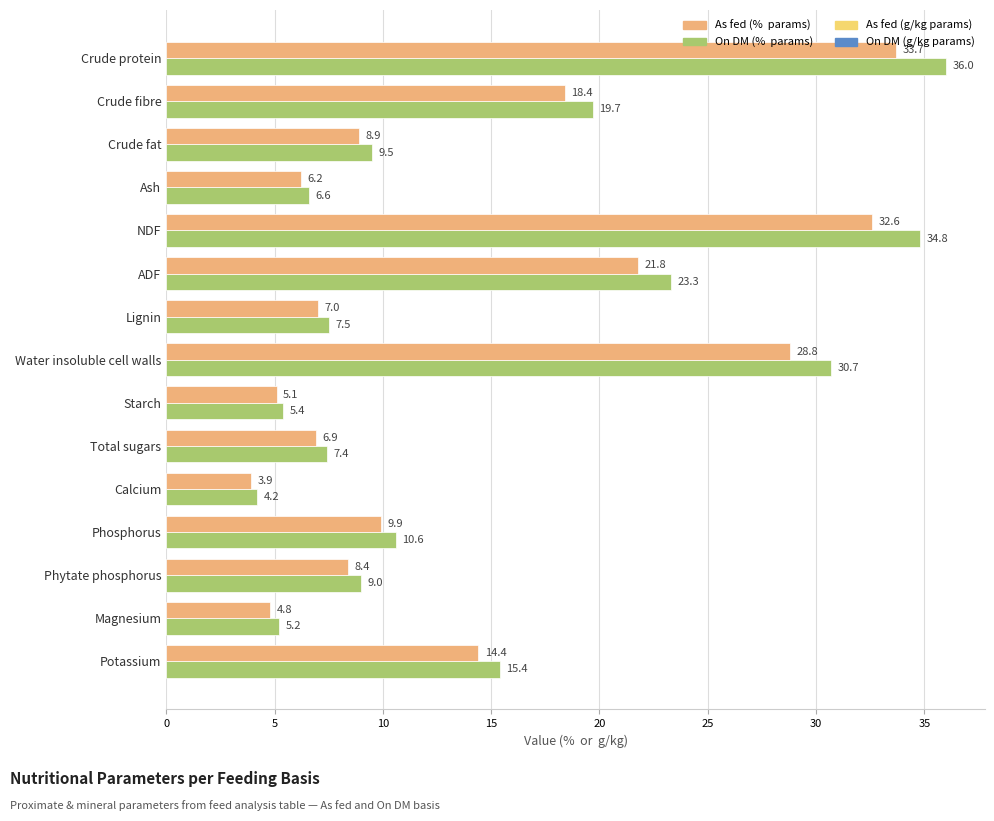

What is the minimum value shown in the chart?

3.9